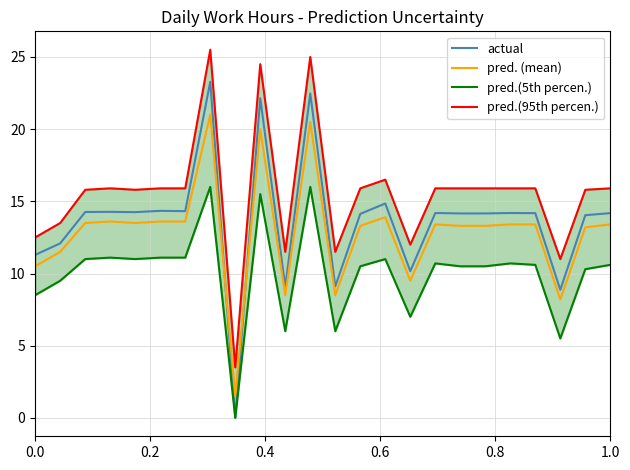

Which series ends up on top after the final intersection of pred. (mean) and actual?

actual